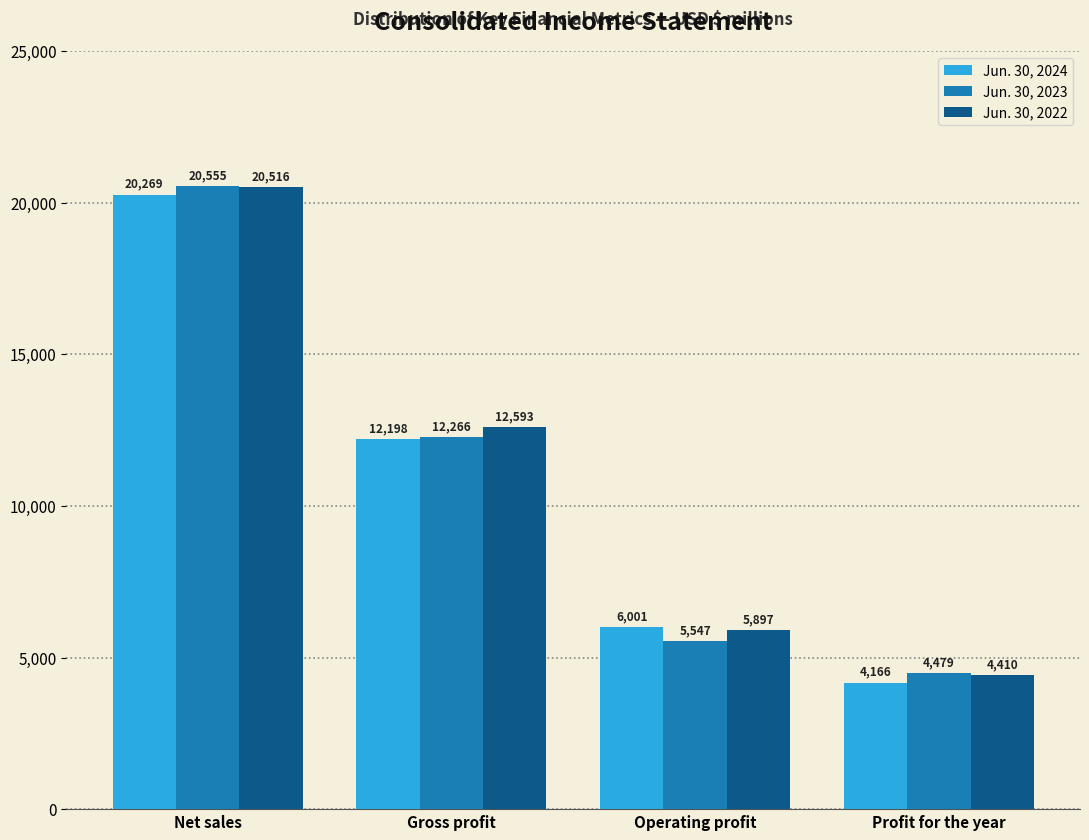

Reading left to right, list all the values displayed in this chart.

Jun. 30, 2024: 20269	12198	6001	4166
Jun. 30, 2023: 20555	12266	5547	4479
Jun. 30, 2022: 20516	12593	5897	4410